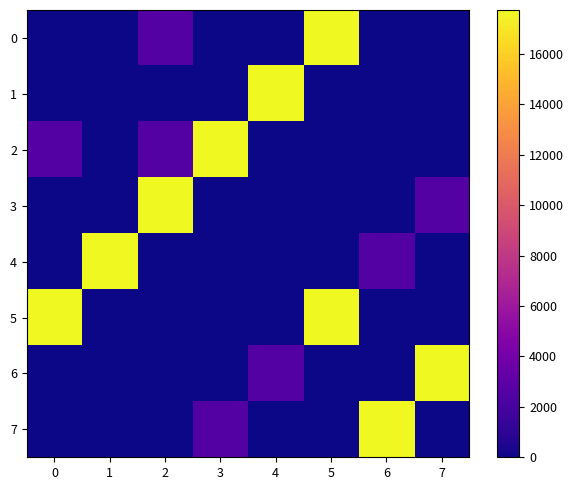

What is the spread (max minus min) of values at 2?

17734